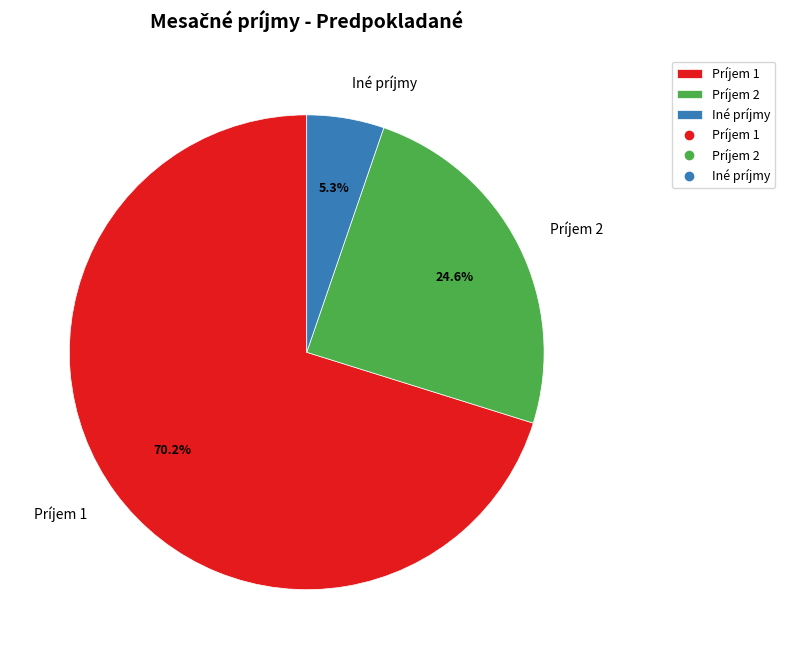

To the nearest percent, what is the difference between the largest and smallest slice percentages?

65%